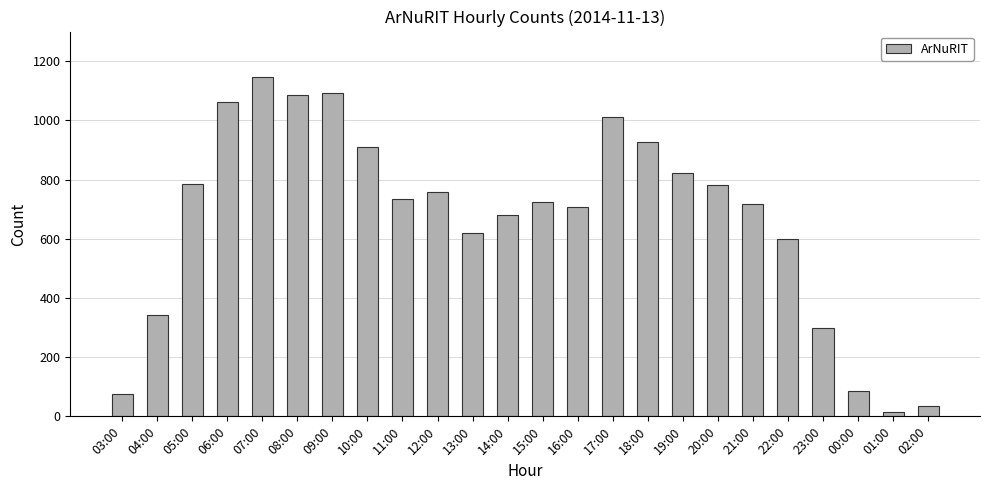

The value at 07:00 is 1146. True or false?

True